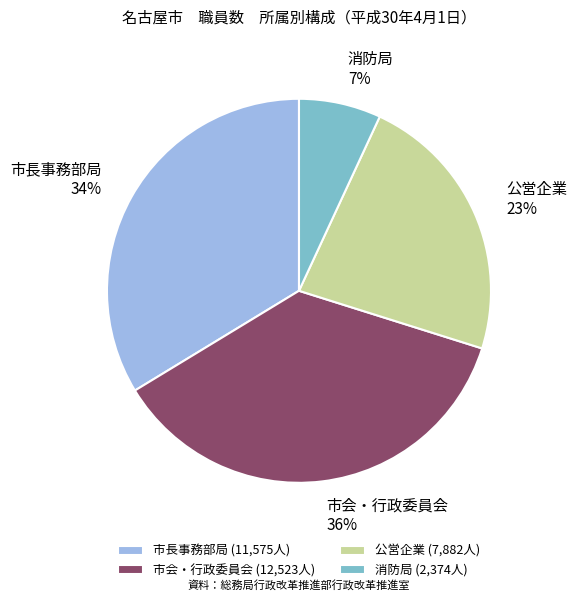

How many slices are in this pie chart?

4